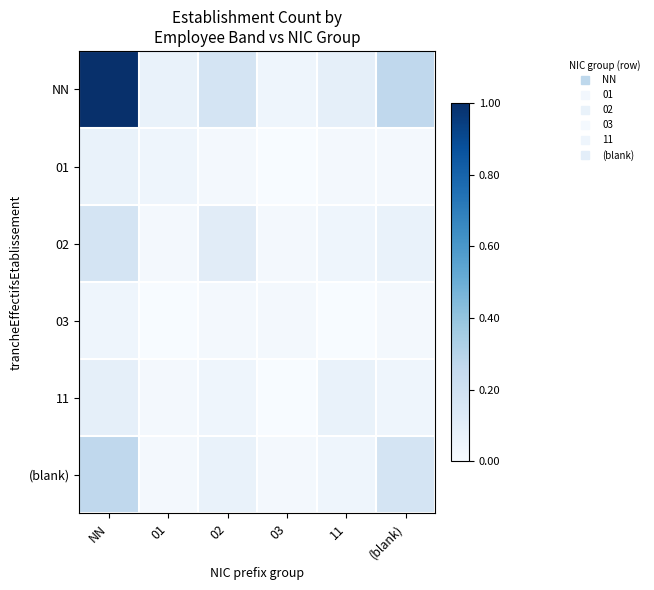

What is the total value across all series at 02?

0.4